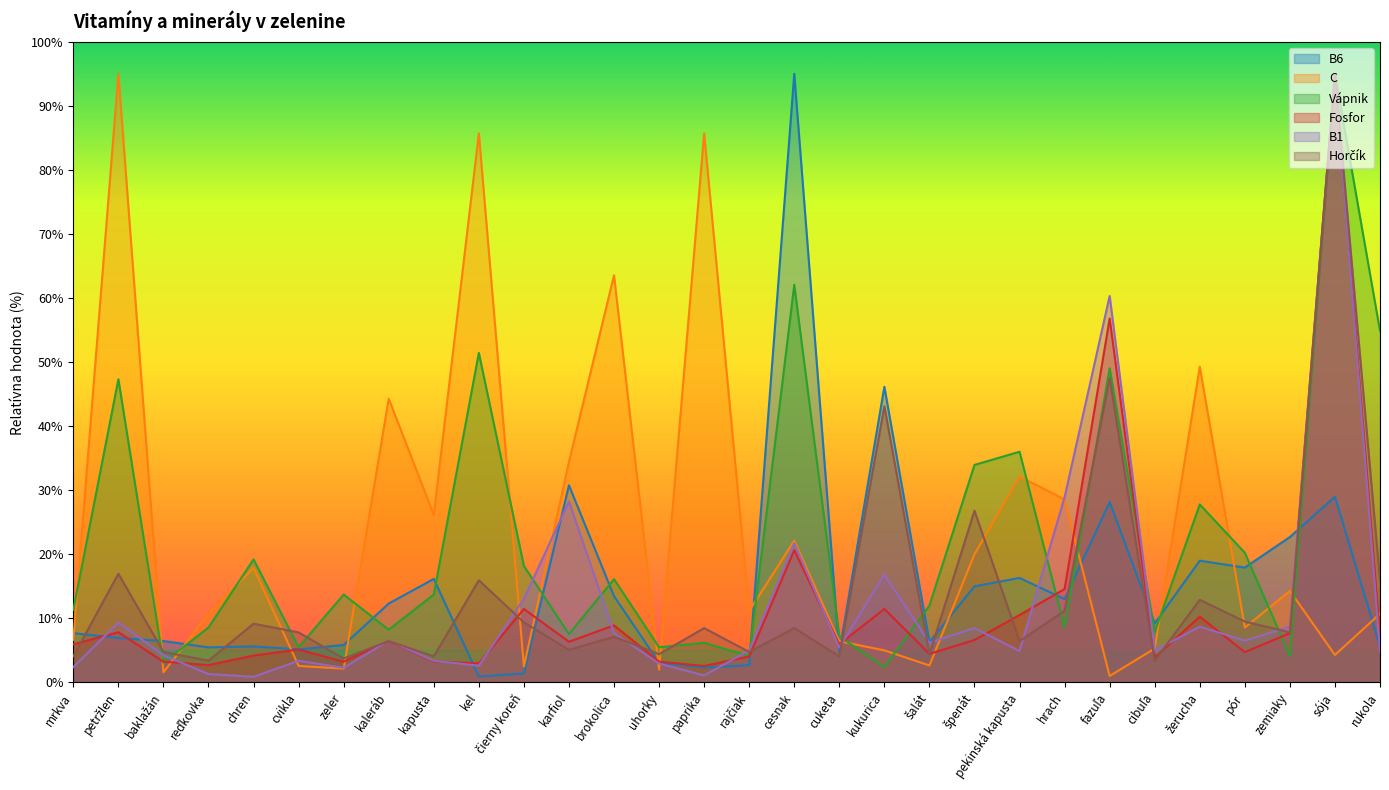

List the labels in order of Fosfor value, largest first.

sója, fazuľa, cesnak, hrach, čierny koreň, kukurica, pekinská kapusta, žerucha, brokolica, petržlen, zemiaky, rukola, špenát, kaleráb, karfiol, mrkva, cuketa, cvikla, pór, šalát, chren, rajčiak, cibuľa, kapusta, baklažán, zeler, uhorky, kel, reďkovka, paprika